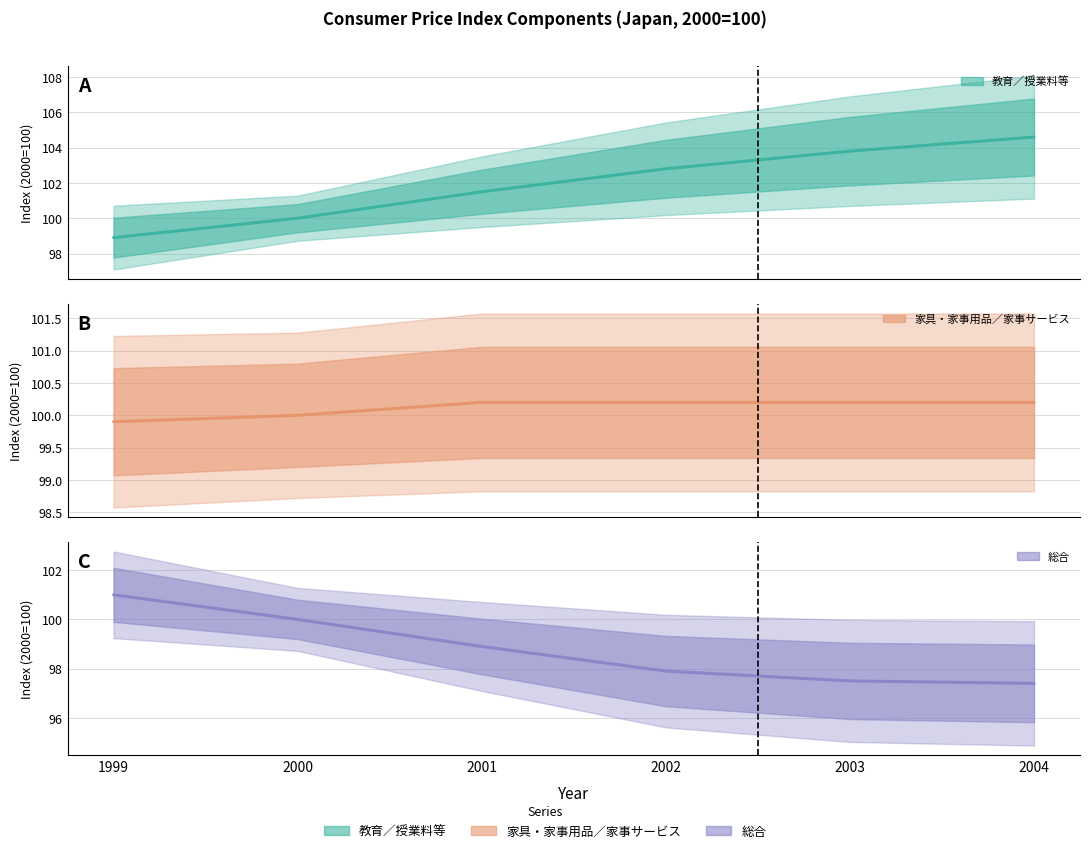

Does the chart have visible grid lines?

Yes